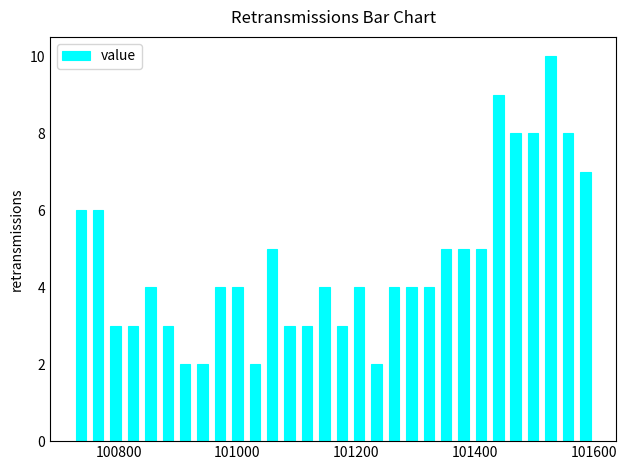

Around what value on the x-axis is the tallest bar? Give the approximate position of its centre, as read against the axis.

101520